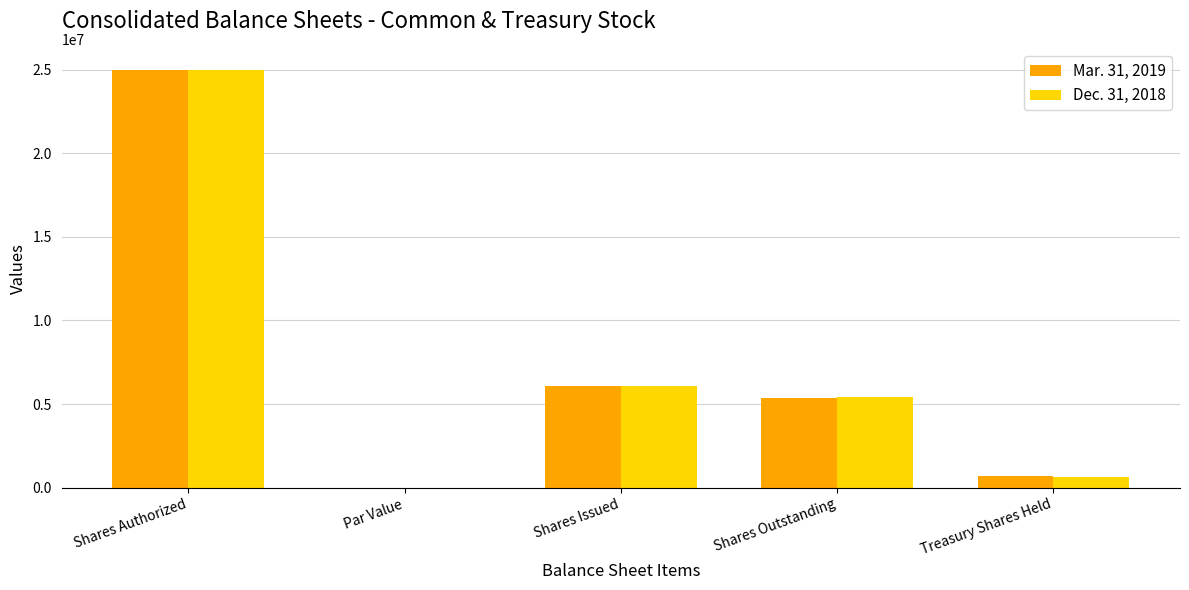

The Mar. 31, 2019 series shows 5386623 at Shares Outstanding. True or false?

True